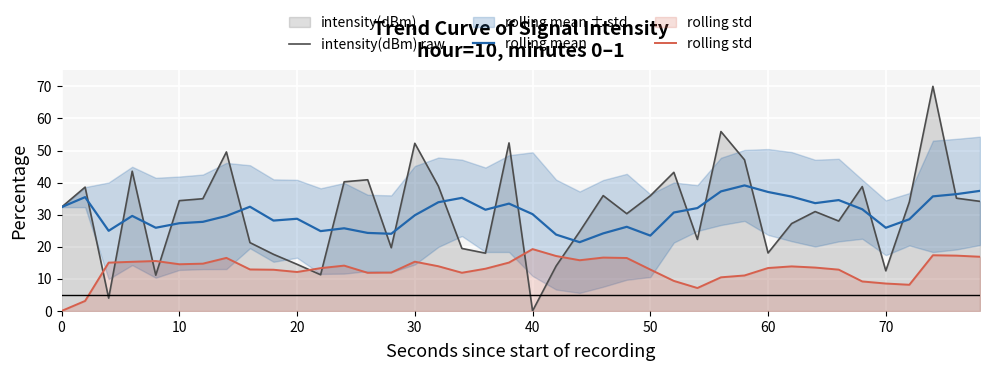

The value of rolling std at 40 is 19.3. True or false?

True